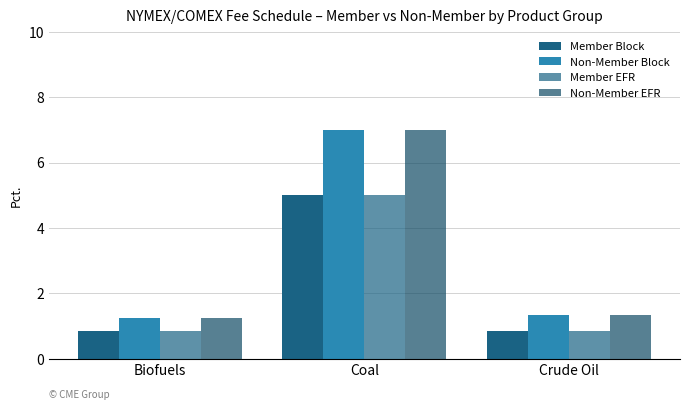

Which series has the largest total across all categories?

Non-Member Block